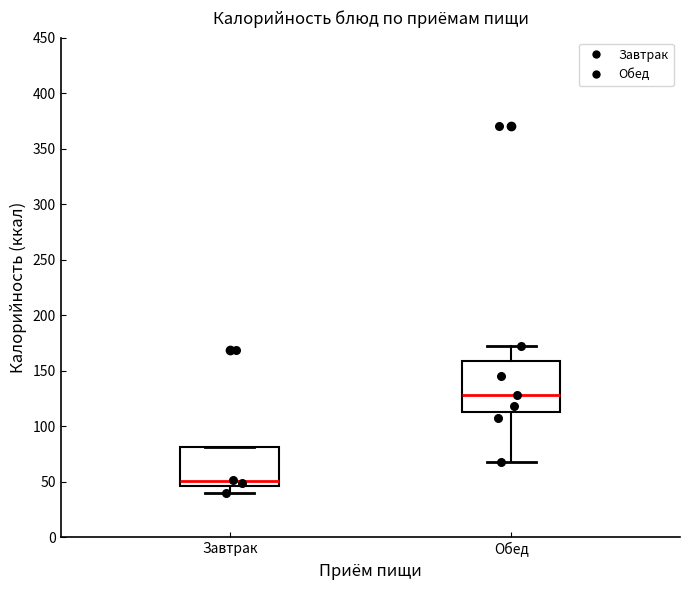

Comparing the boxes themselves (not the whiskers), which one is the tallest?

Обед